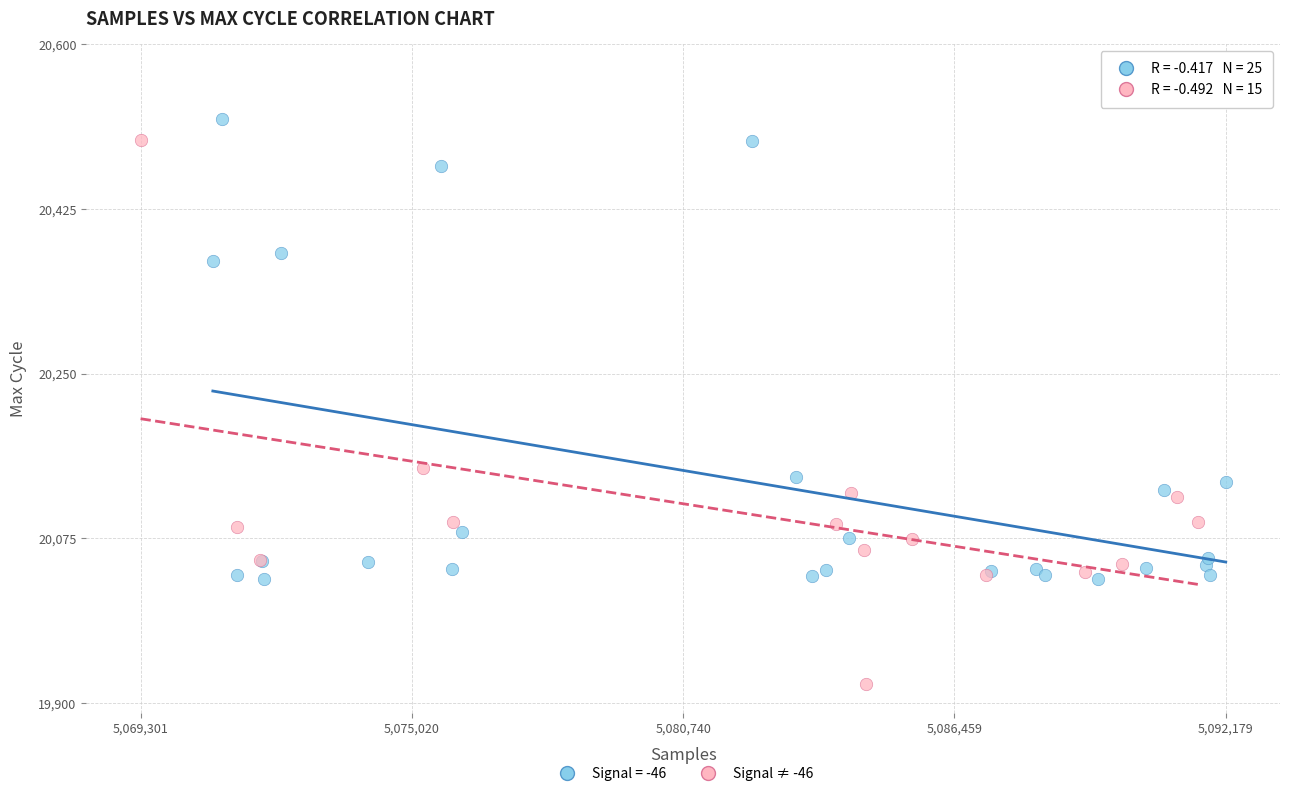

Which series has the widest spread of Y values?

Signal ≠ -46